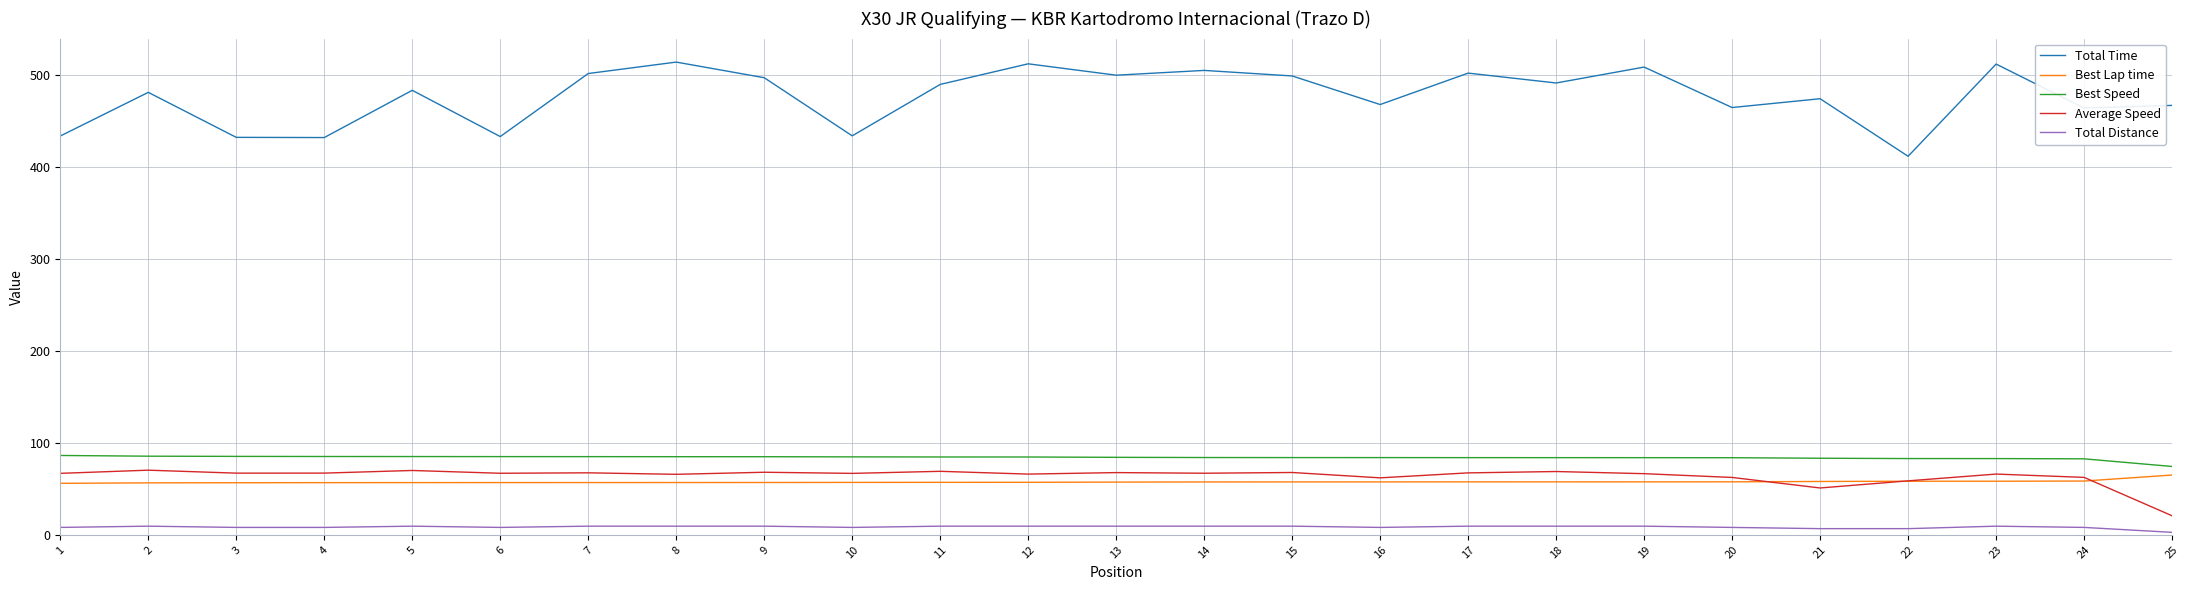

Which series changed the most between 10 and 14?

Total Time